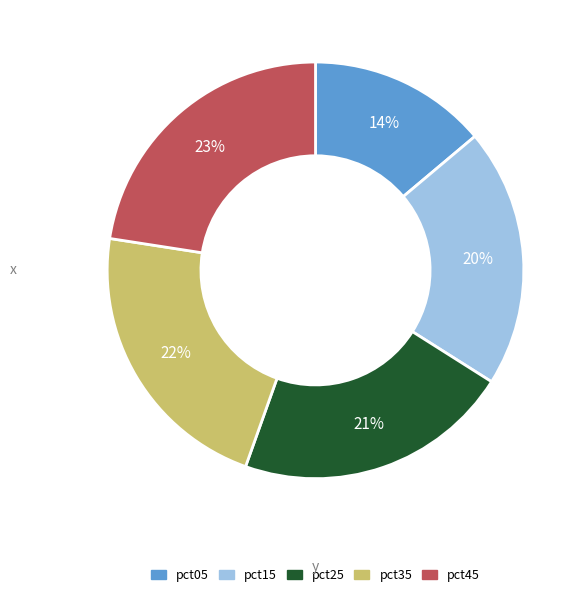

To the nearest percent, what portion does pct25 represent?

21%